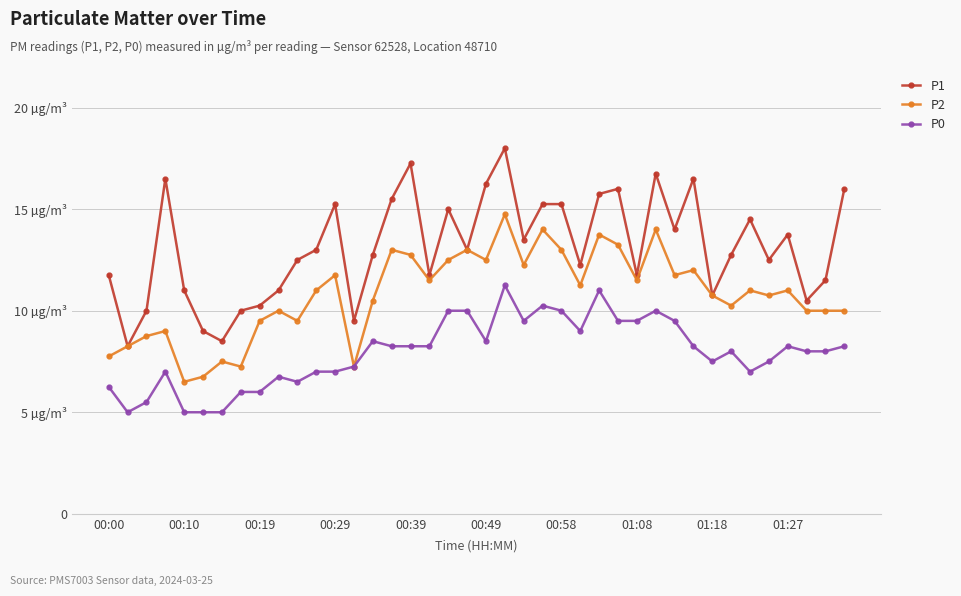

Which label corresponds to the smallest value in the chart?

00:10